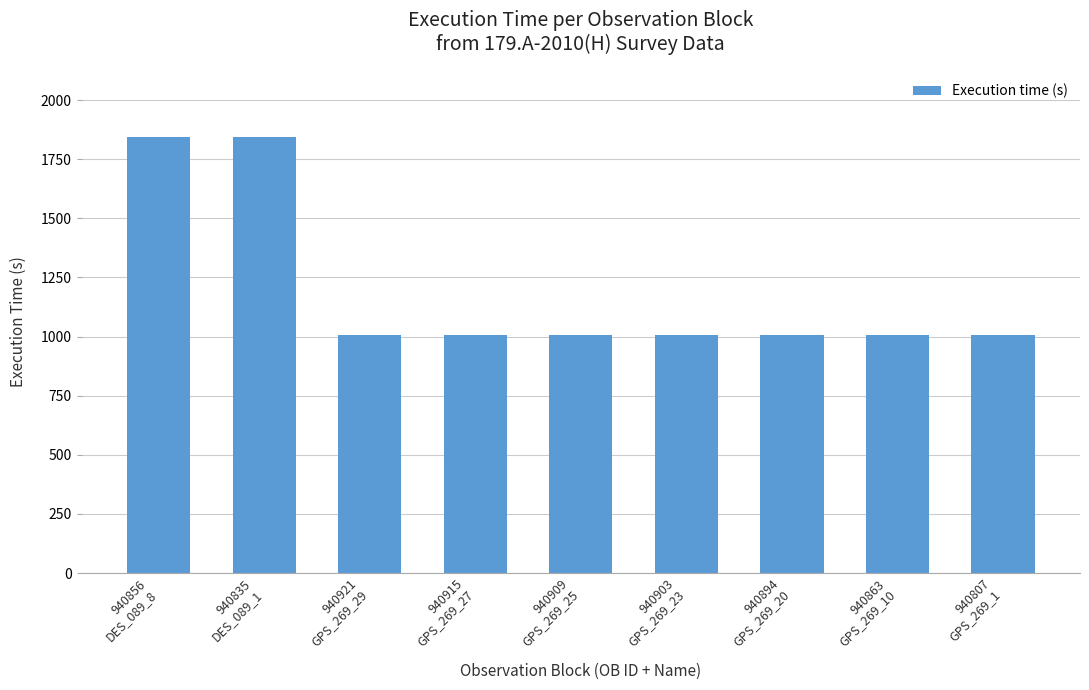

The chart shows a value of 1845 at 940856
DES_089_8. True or false?

True